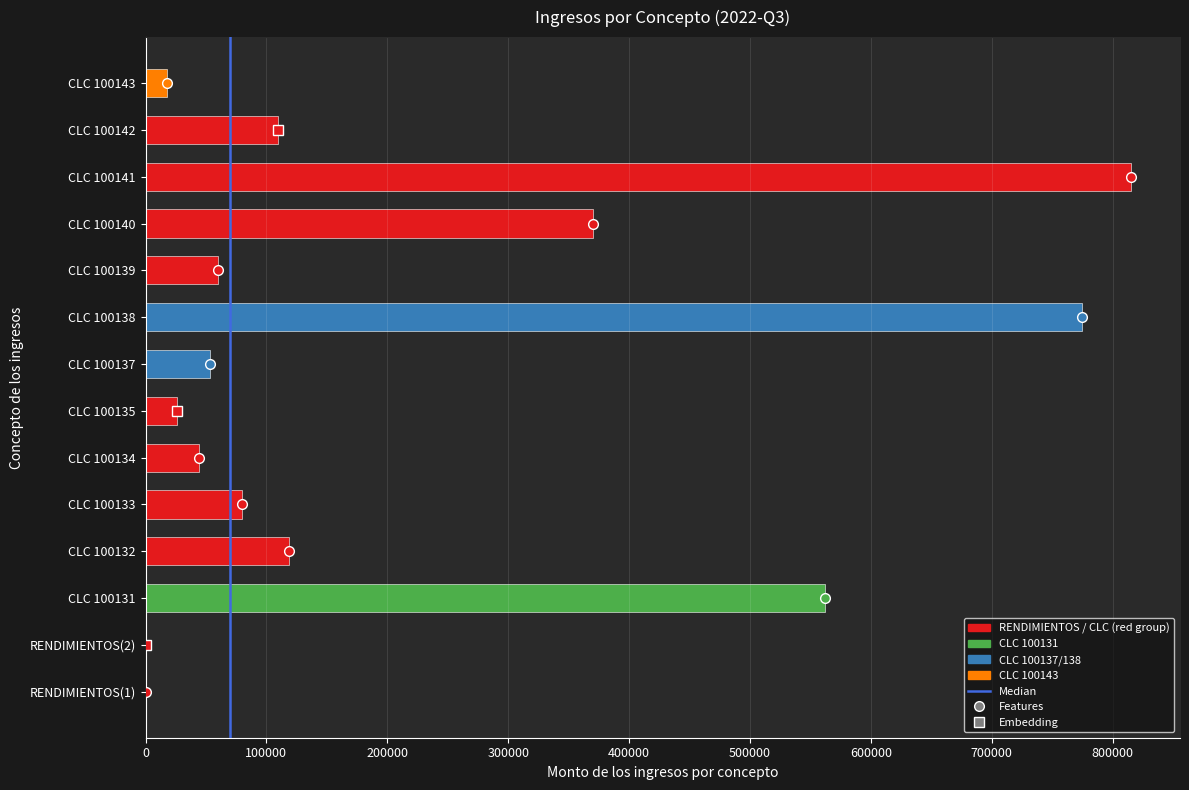

At which label is the value closest to 407651?

CLC 100140